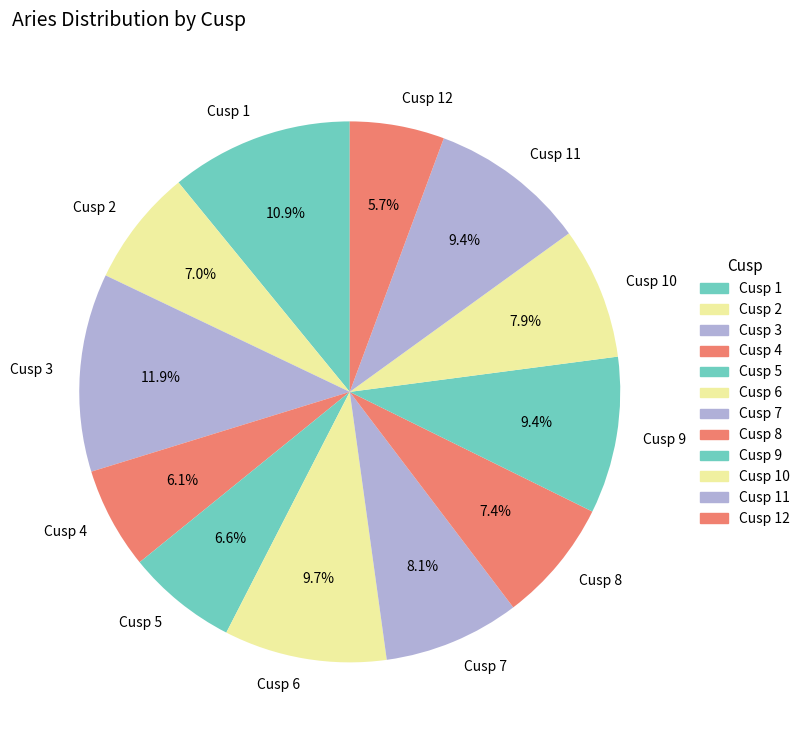

Is there any slice that represents more than half of the pie?

No